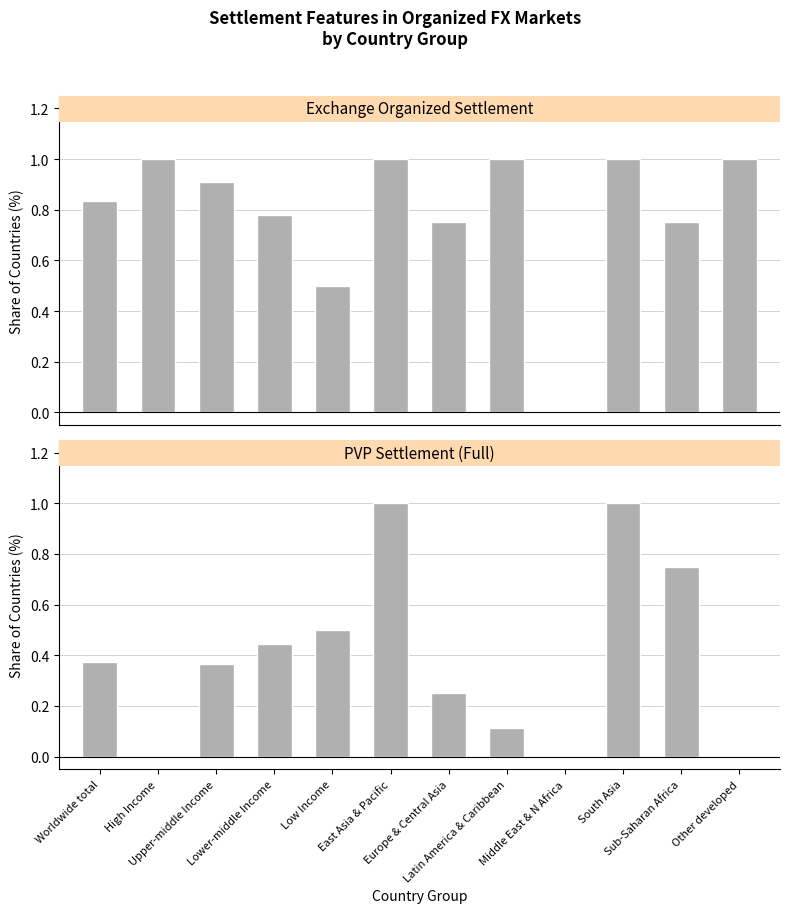

What is the total value across all series at Sub-Saharan Africa?

1.5